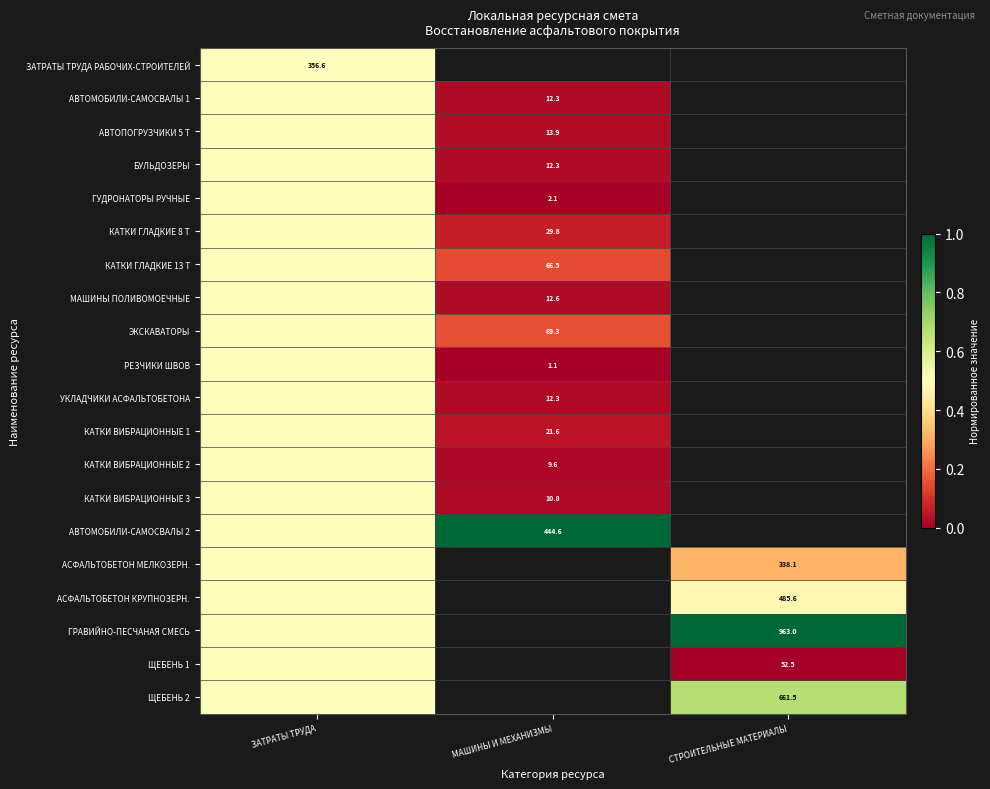

Is it true that КАТКИ ГЛАДКИЕ 8 Т equals 29.8 at МАШИНЫ И МЕХАНИЗМЫ?

True